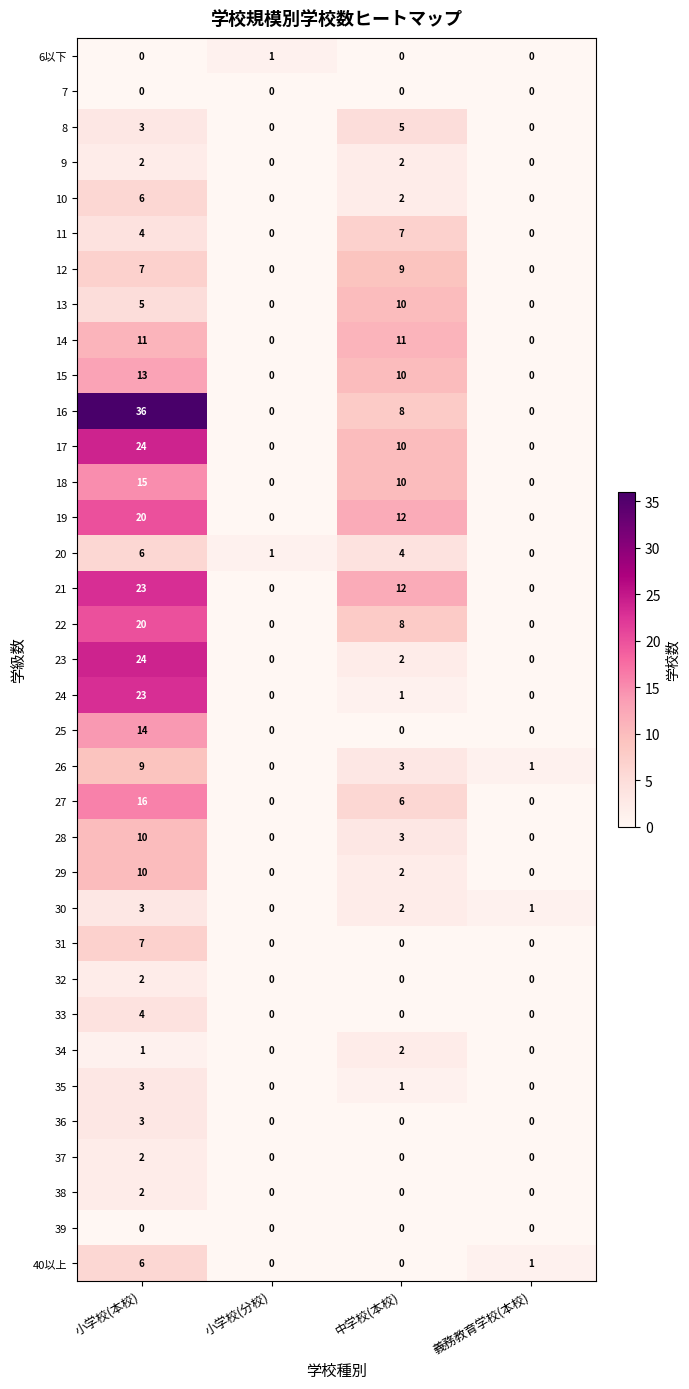

How many data points does each series have?

4